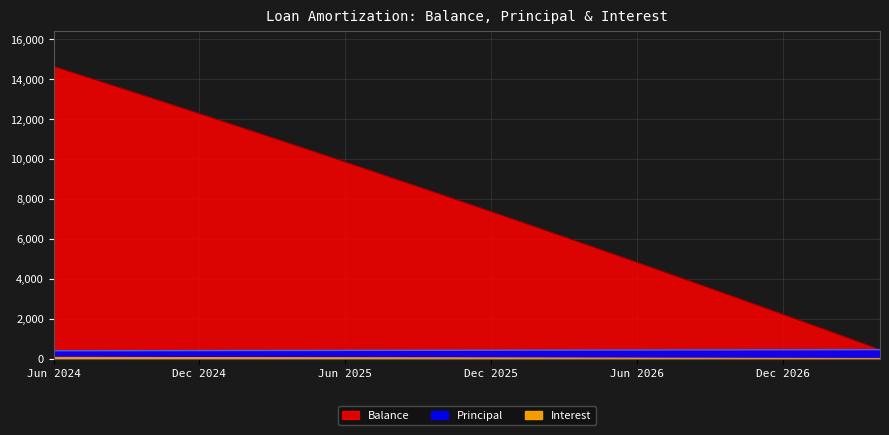

What is the label of the 30th point from the left?

Nov 2026